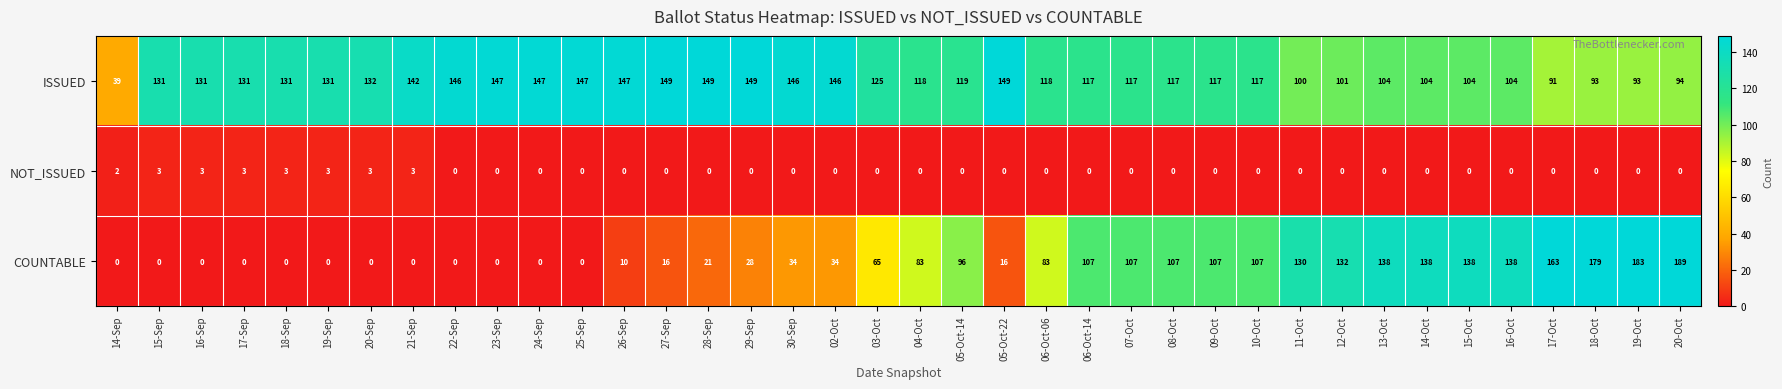

What is the minimum value for ISSUED?

39